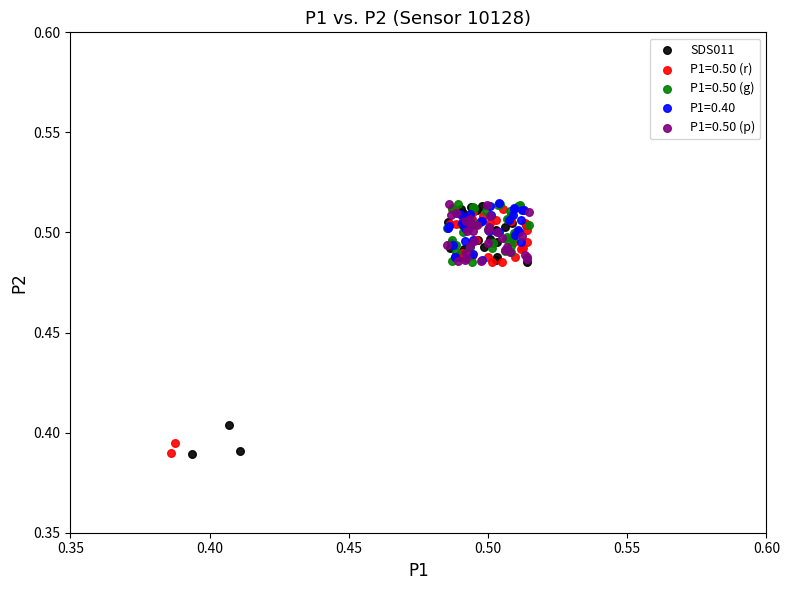

What are all the series names shown in the legend?

SDS011, P1=0.50 (r), P1=0.50 (g), P1=0.40, P1=0.50 (p)